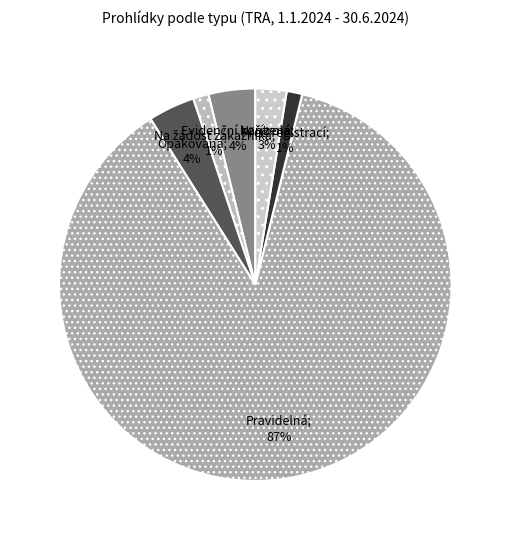

Rank the categories by value from highest to lowest.

Pravidelná, Evidenční kontrola, Opakovaná, Nařízená, Na žádost zákazníka, Před registrací, ADR